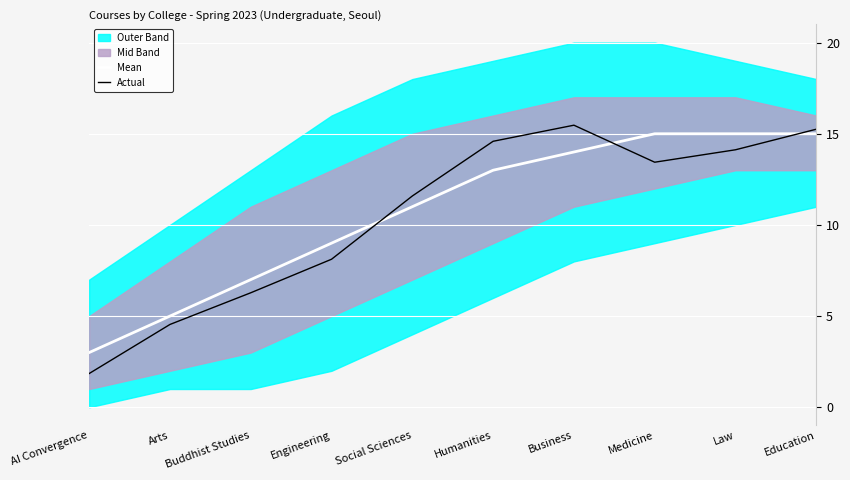

At which category does Actual reach its first local valley?

Medicine